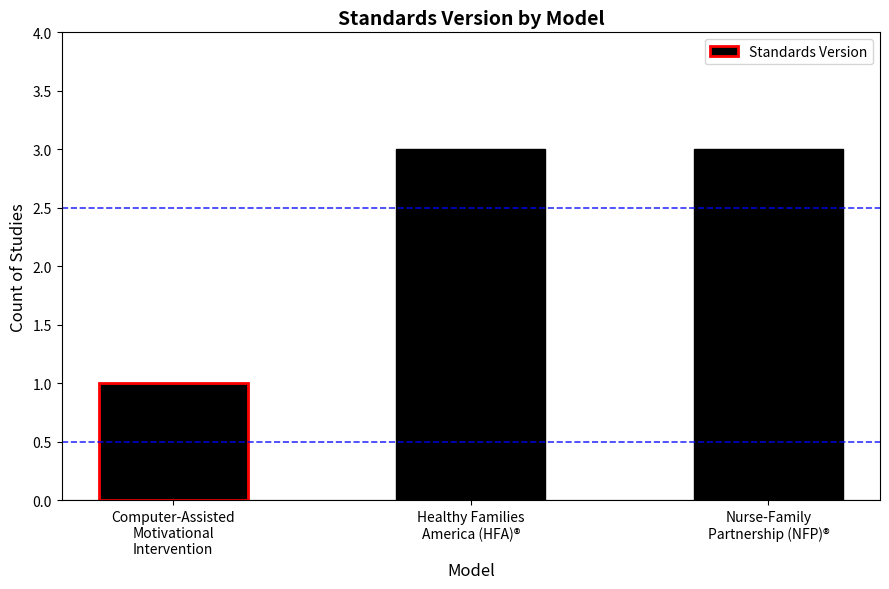

What is the sum of all values?

7